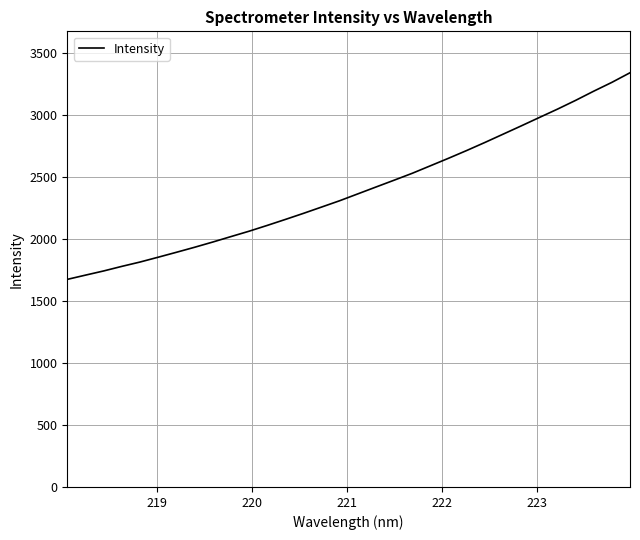

Does the chart display data point markers on the line(s)?

No